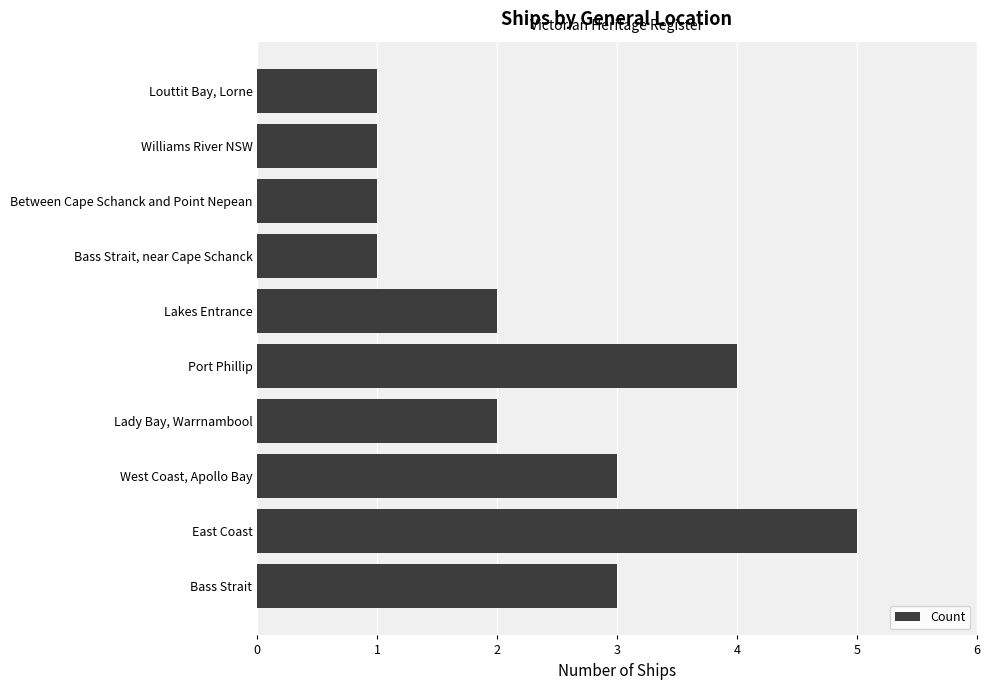

What is the difference between the maximum and second lowest values?

4